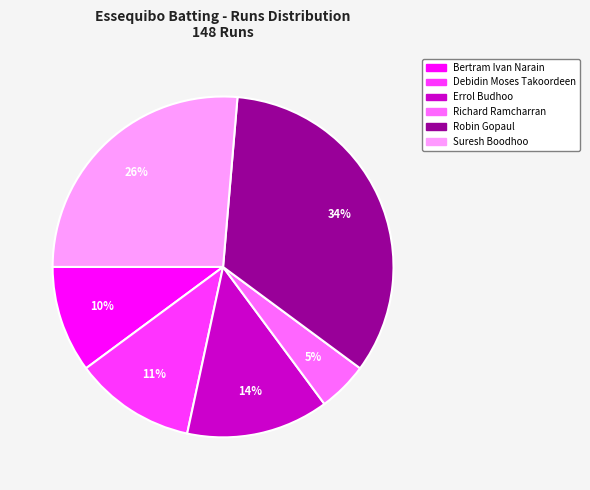

To the nearest percent, what portion does Richard Ramcharran represent?

5%